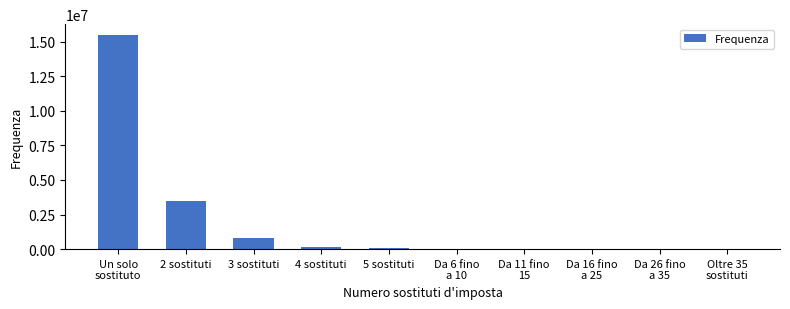

At which label is the value closest to 7740277?

2 sostituti